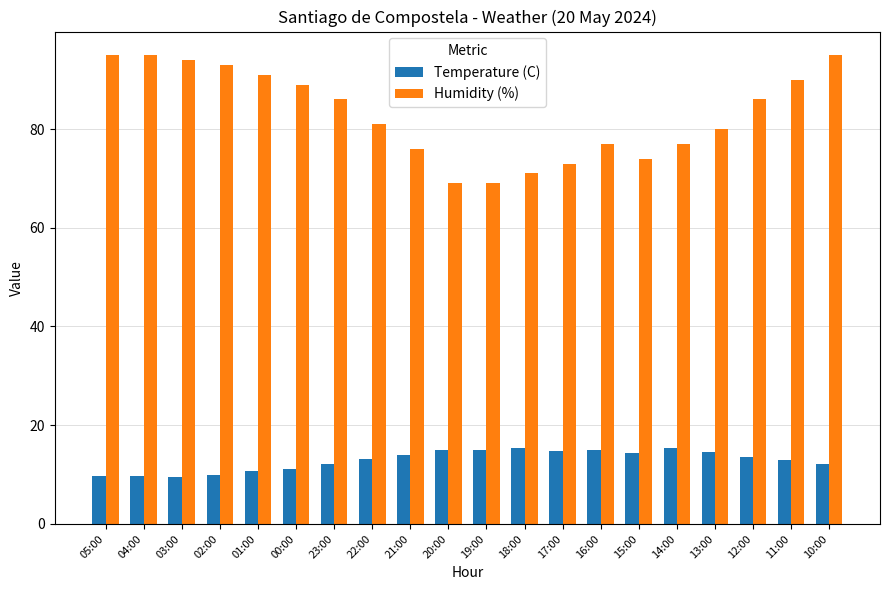

At which category is the sum across all series the highest?

10:00